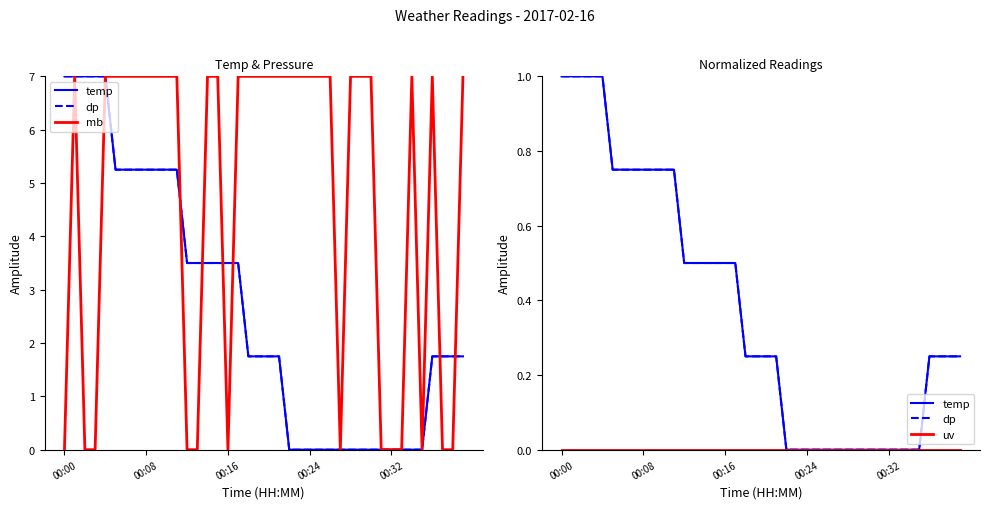

What is the highest value of the dp series?

1.0